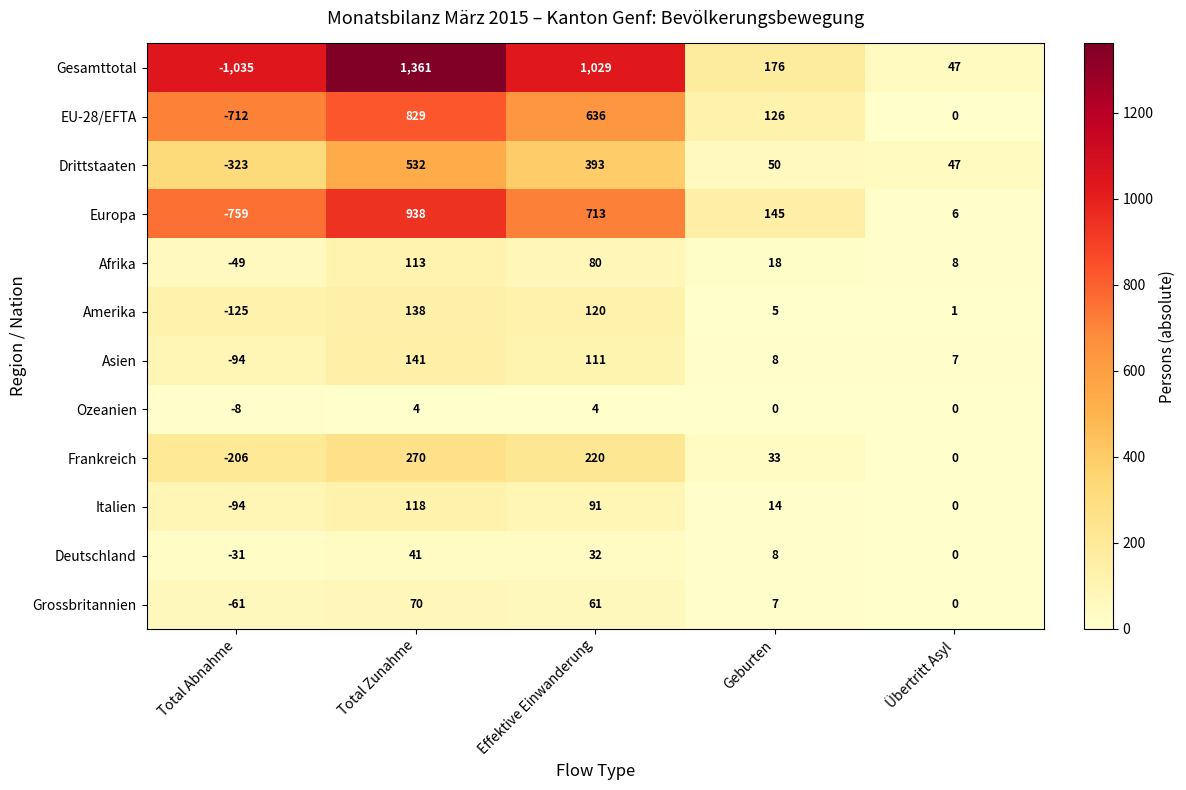

What is the difference between the EU-28/EFTA values at Effektive Einwanderung and Geburten?

510